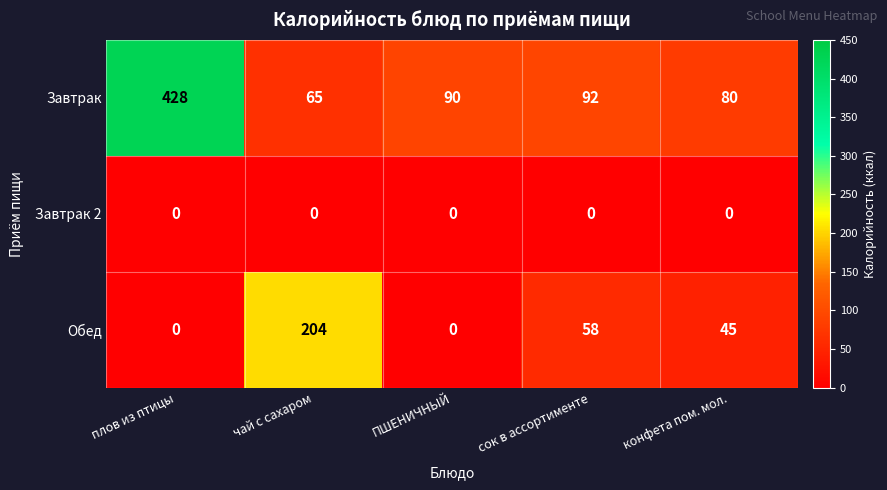

Between плов из птицы and ПШЕНИЧНЫЙ, which series saw the biggest shift?

Завтрак